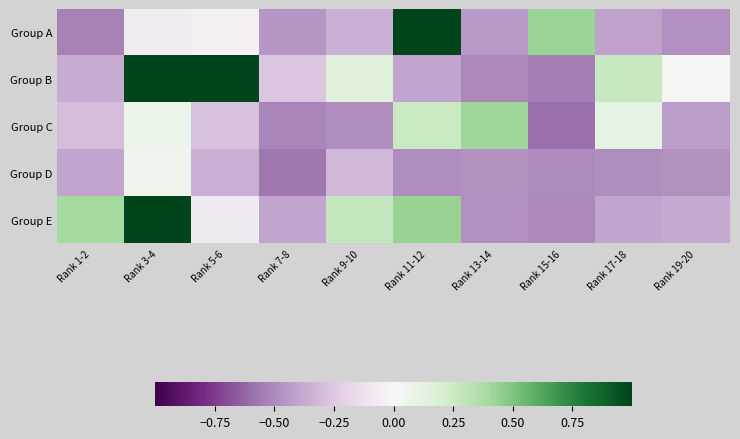

Reading left to right, list all the values displayed in this chart.

Group A: Rank 1-2=-0.5	Rank 3-4=-0.1	Rank 5-6=-0.0	Rank 7-8=-0.5	Rank 9-10=-0.3	Rank 11-12=1.0	Rank 13-14=-0.4	Rank 15-16=0.4	Rank 17-18=-0.4	Rank 19-20=-0.5
Group B: Rank 1-2=-0.4	Rank 3-4=1.0	Rank 5-6=1.0	Rank 7-8=-0.3	Rank 9-10=0.2	Rank 11-12=-0.4	Rank 13-14=-0.5	Rank 15-16=-0.5	Rank 17-18=0.3	Rank 19-20=0.0
Group C: Rank 1-2=-0.3	Rank 3-4=0.1	Rank 5-6=-0.3	Rank 7-8=-0.5	Rank 9-10=-0.5	Rank 11-12=0.3	Rank 13-14=0.4	Rank 15-16=-0.6	Rank 17-18=0.1	Rank 19-20=-0.4
Group D: Rank 1-2=-0.4	Rank 3-4=0.1	Rank 5-6=-0.4	Rank 7-8=-0.6	Rank 9-10=-0.3	Rank 11-12=-0.5	Rank 13-14=-0.5	Rank 15-16=-0.5	Rank 17-18=-0.5	Rank 19-20=-0.5
Group E: Rank 1-2=0.4	Rank 3-4=1.0	Rank 5-6=-0.1	Rank 7-8=-0.4	Rank 9-10=0.3	Rank 11-12=0.4	Rank 13-14=-0.5	Rank 15-16=-0.5	Rank 17-18=-0.4	Rank 19-20=-0.4